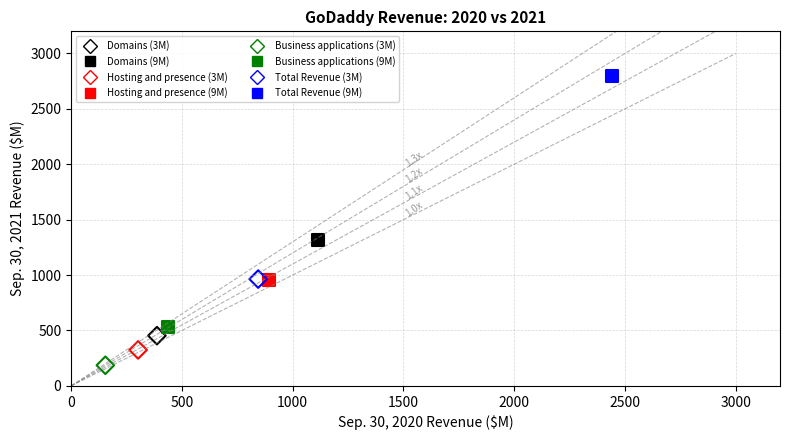

What are all the series names shown in the legend?

Domains (3M), Domains (9M), Hosting and presence (3M), Hosting and presence (9M), Business applications (3M), Business applications (9M), Total Revenue (3M), Total Revenue (9M)